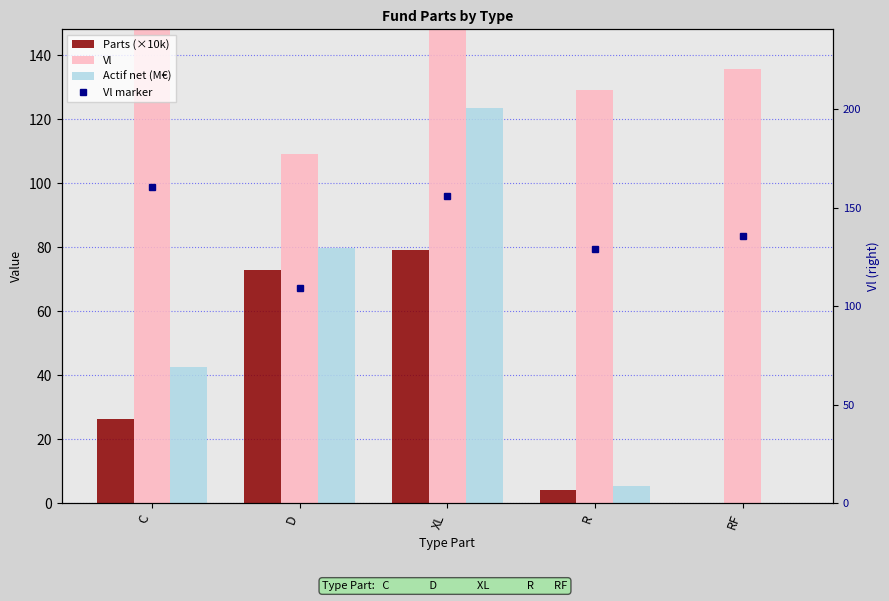

Which series has the largest range (max minus min)?

Actif net (M€)